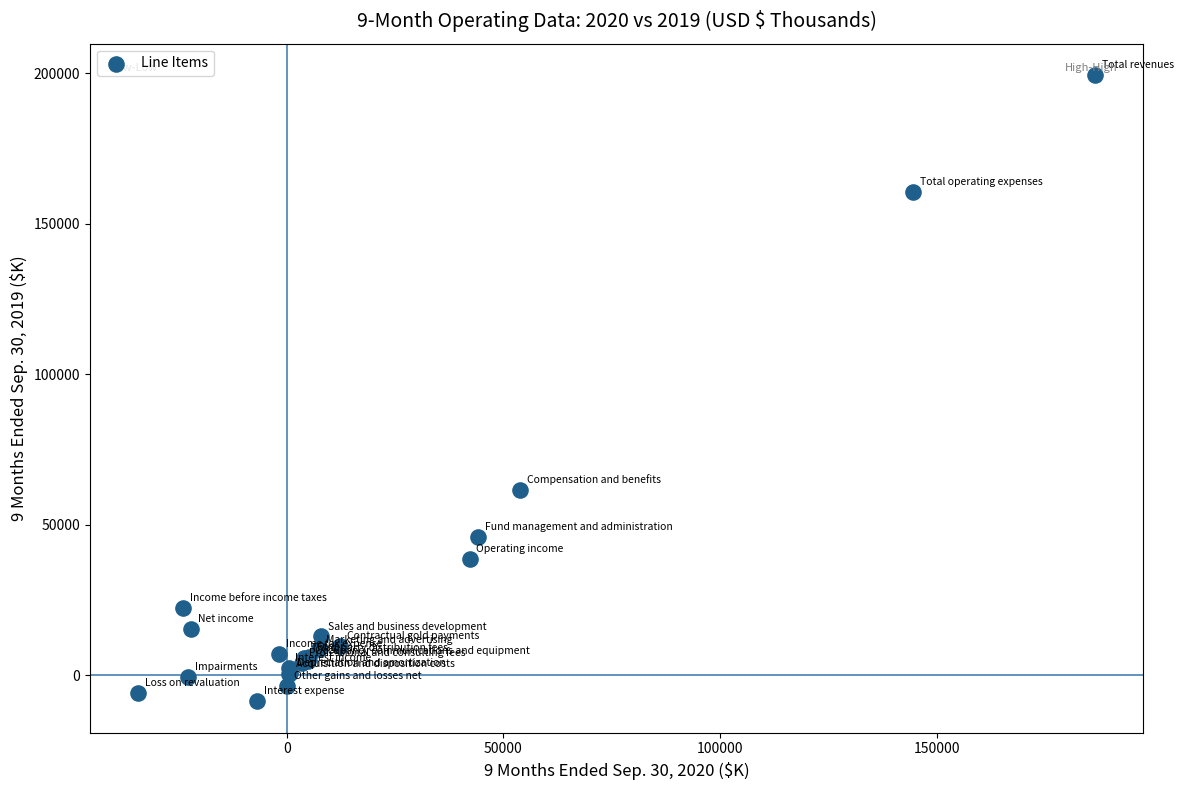

What Y value in the scatter plot is closest to 95431?

61481